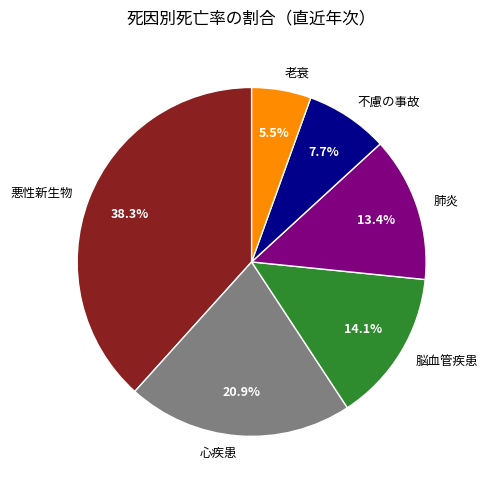

The 悪性新生物 slice represents 53% of the pie. True or false?

False